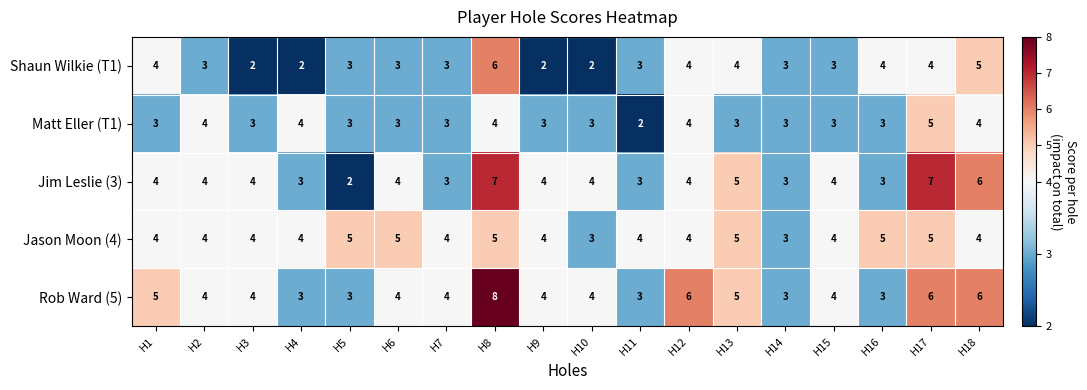

What is the difference between the maximum and minimum values in the Jim Leslie (3) series?

5